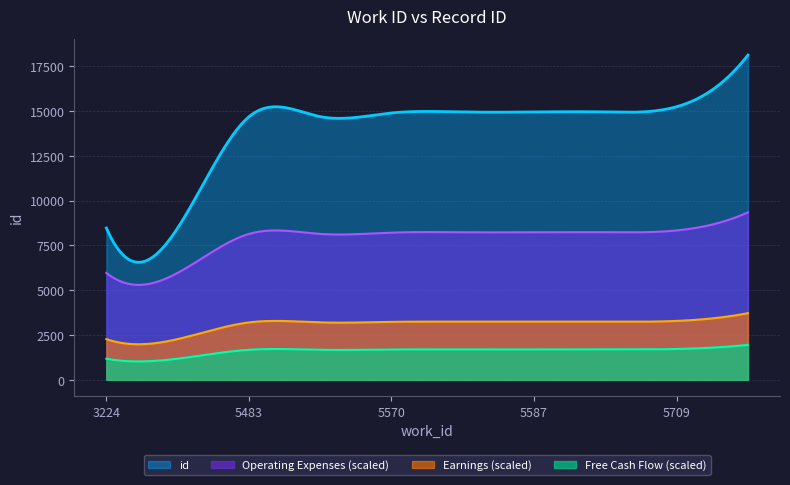

What is the change in value from 3224 to 5587?

+6472